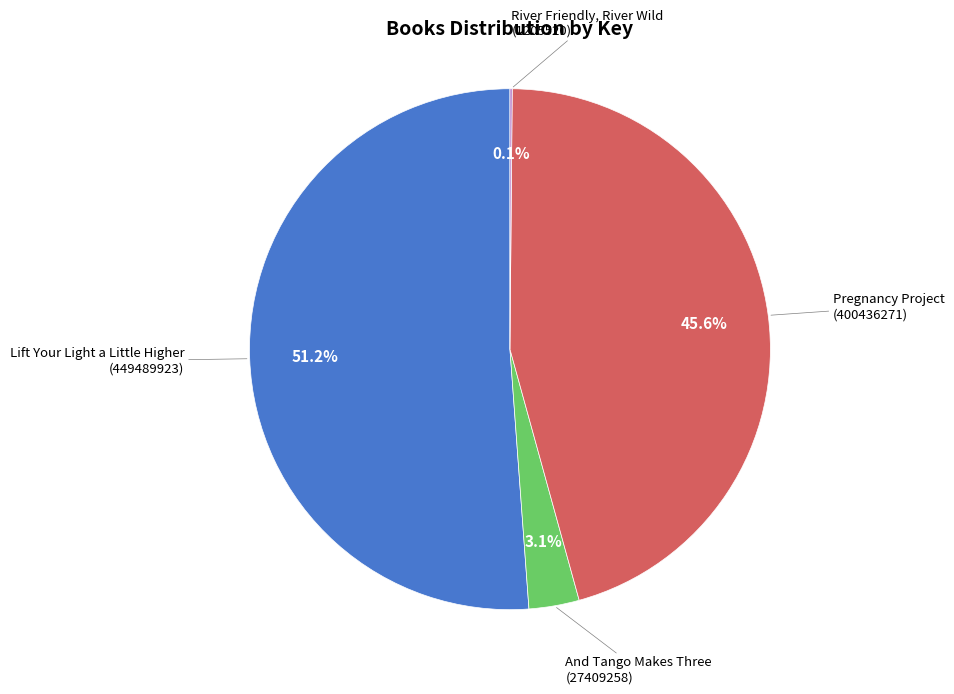

Is there a majority slice in this chart?

Yes